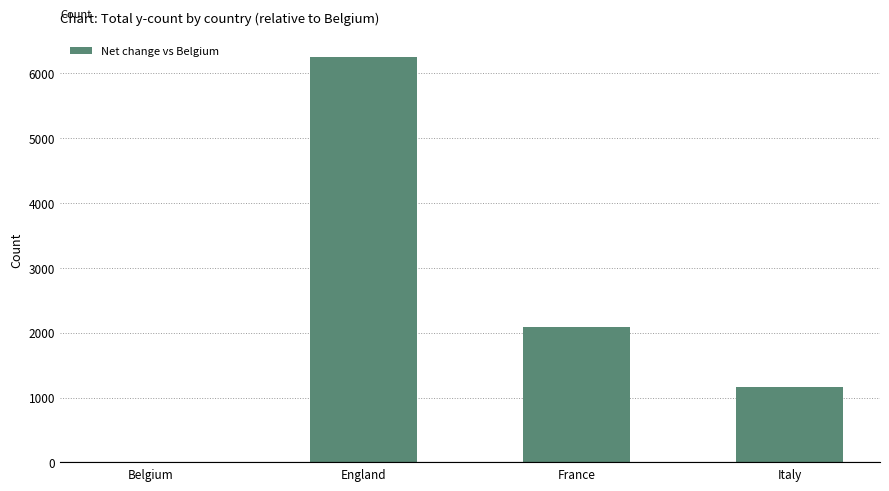

What is the change in value from Belgium to England?

+6256